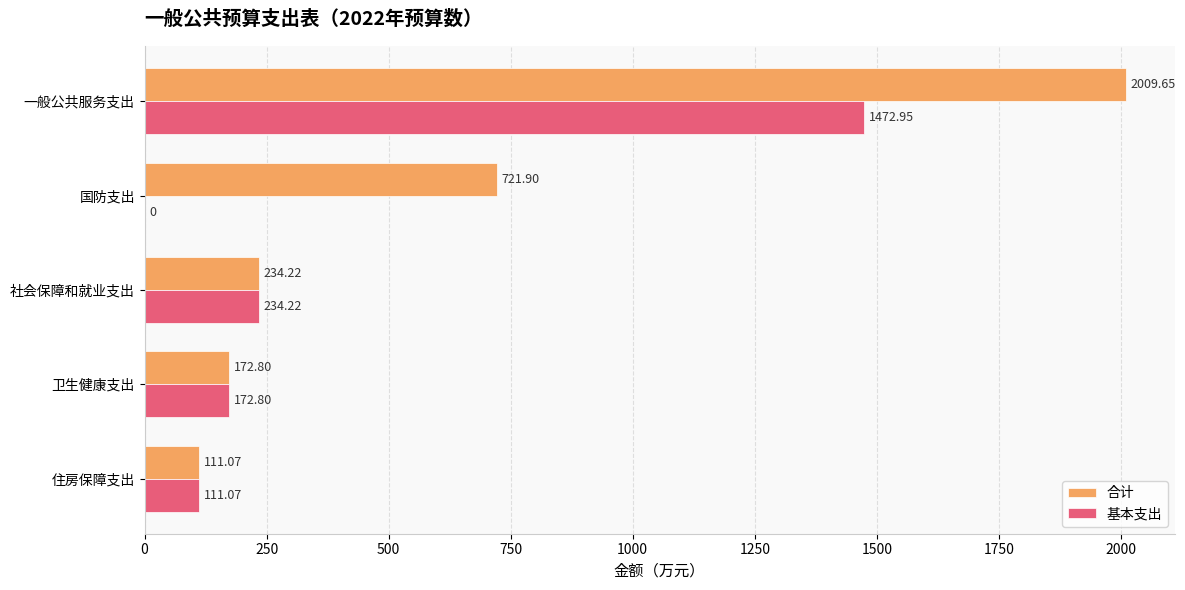

What are all the series names shown in the legend?

合计, 基本支出